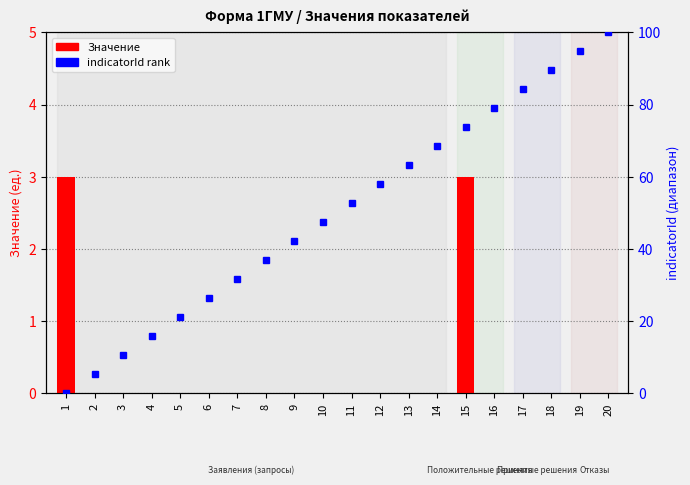

Which series has the largest range (max minus min)?

indicatorId %